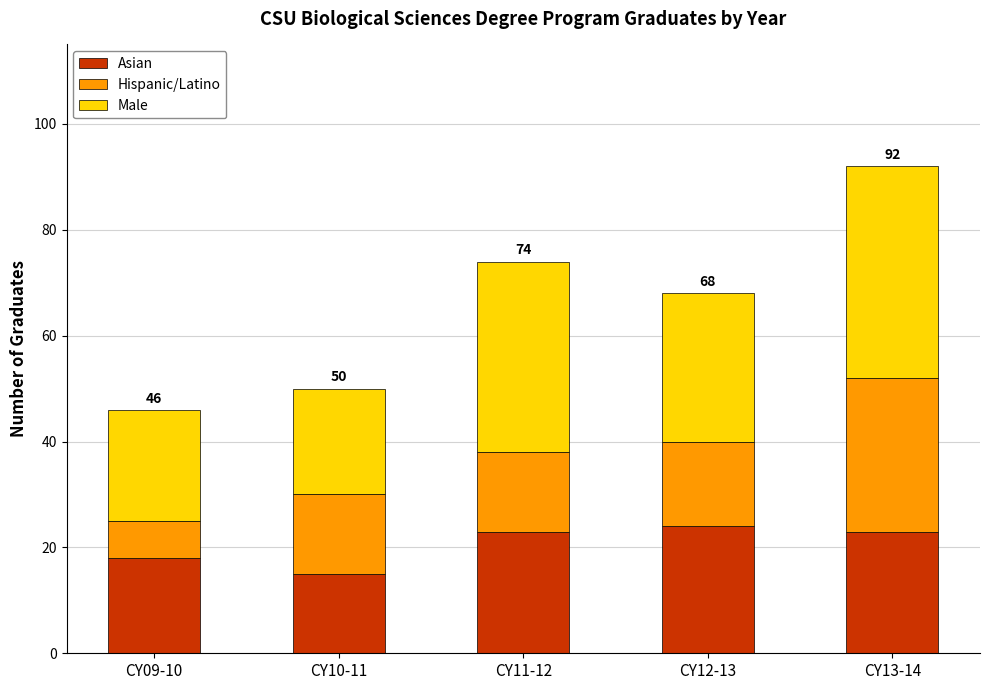

What is the total value across all series at CY09-10?

46